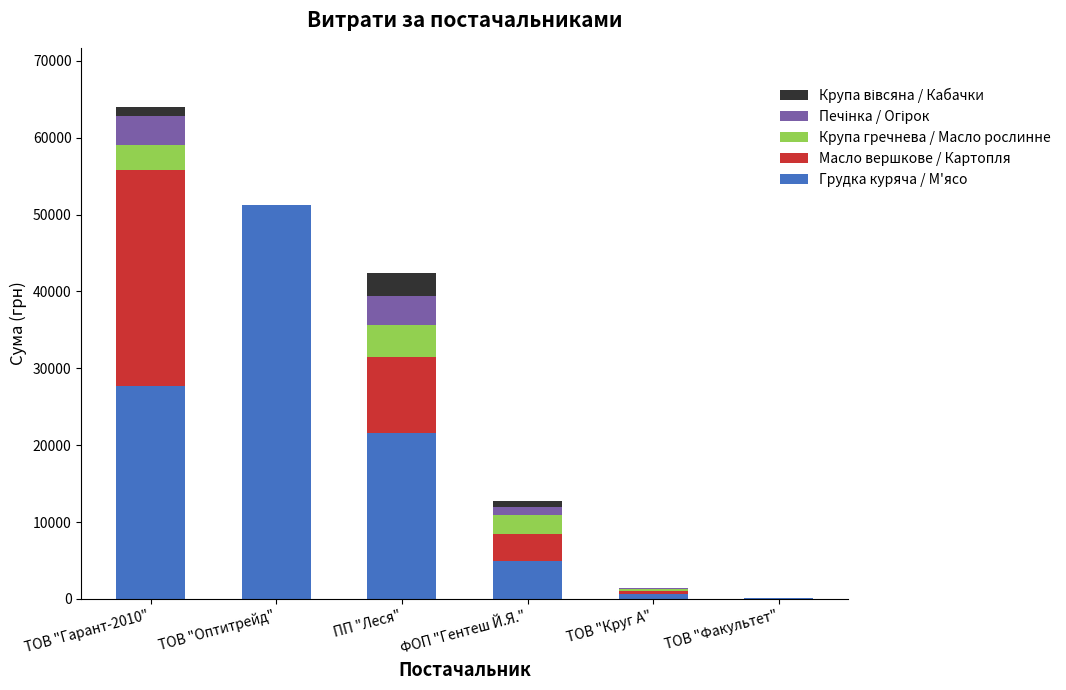

Which category has the highest value in the Грудка куряча / М'ясо series?

ТОВ "Оптитрейд"